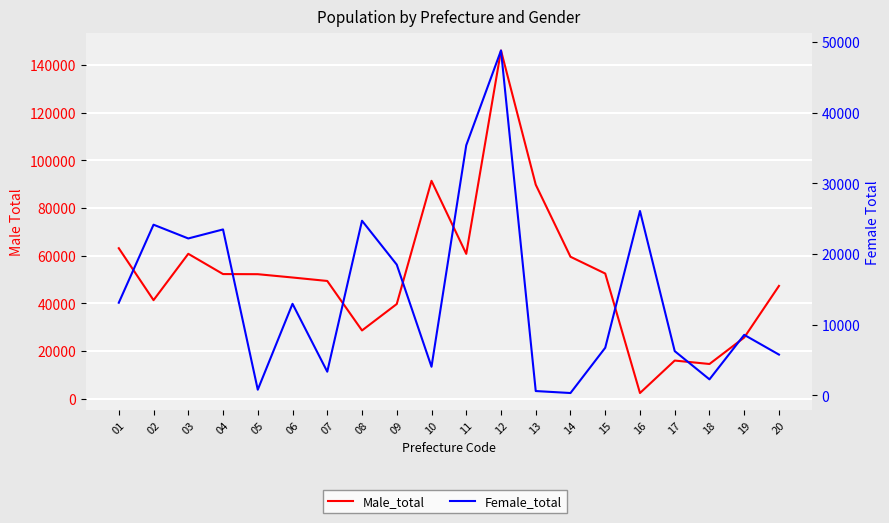

Is the value of Female_total at 05 greater than the value of Male_total at 16?

No